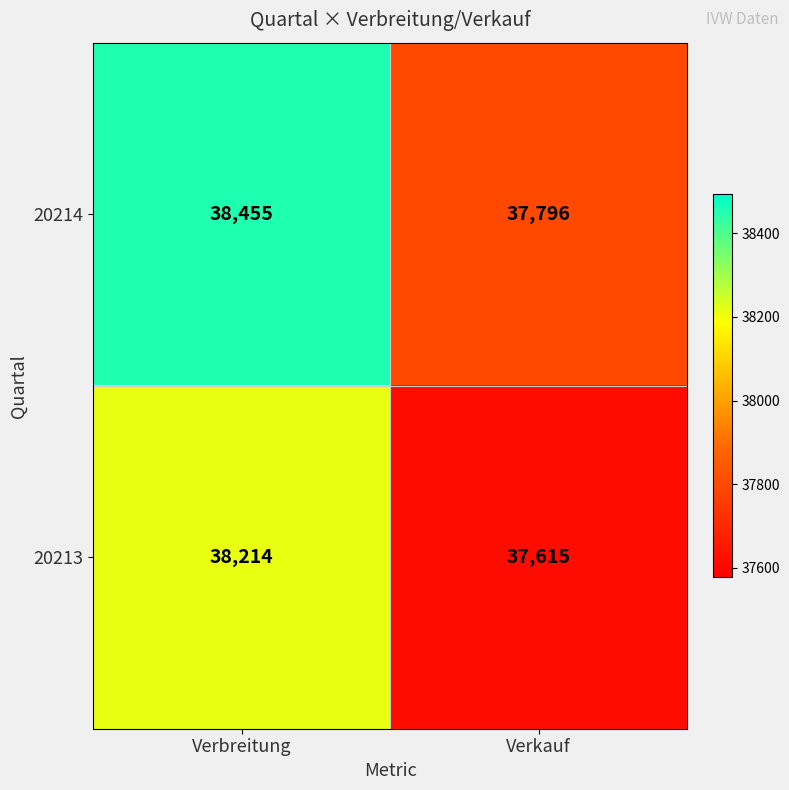

Which series changed the most between Verbreitung and Verkauf?

20214